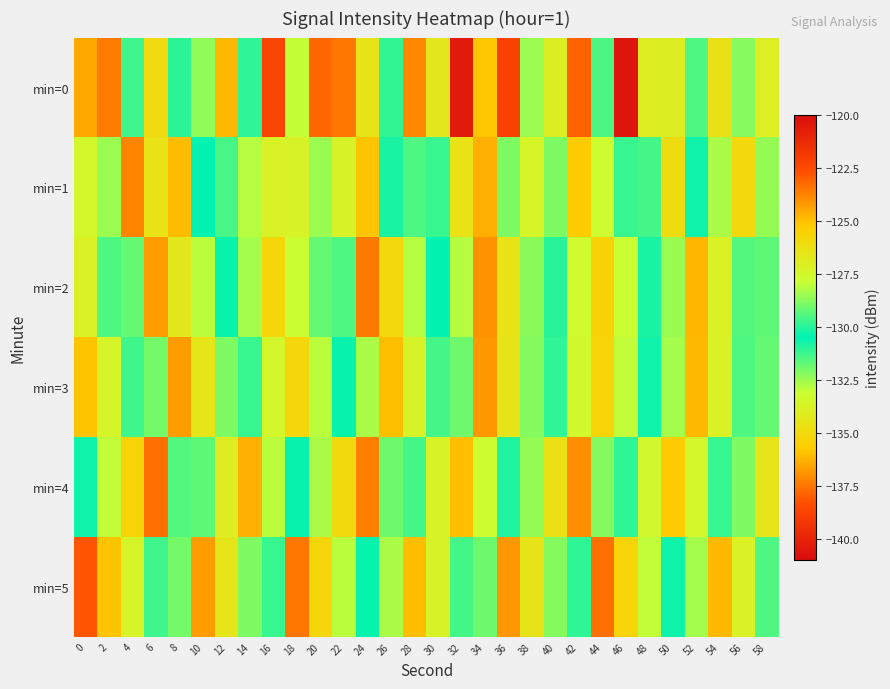

Between 38 and 58, which is larger?

58